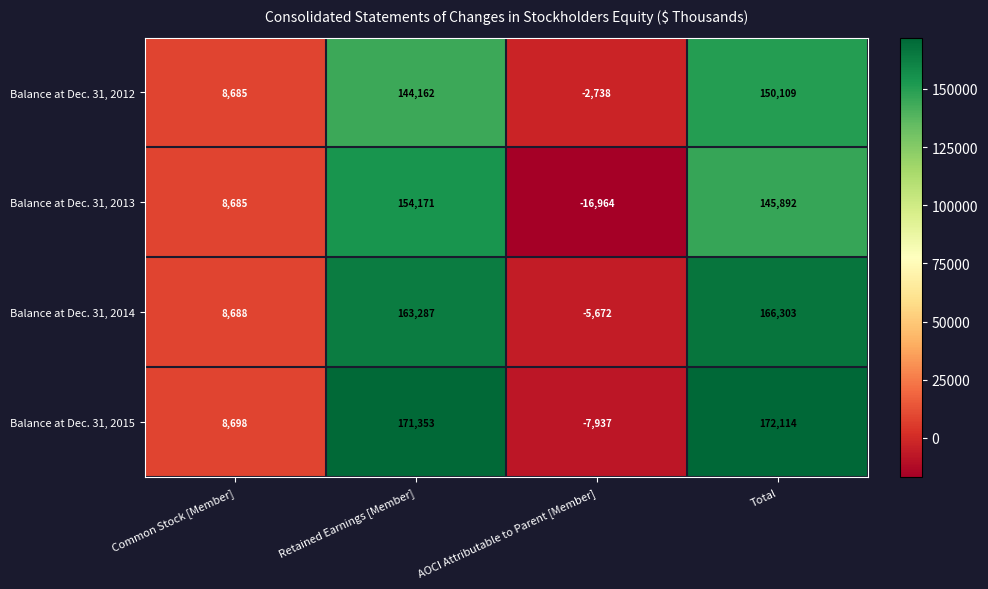

Reading left to right, extract all data points from this chart.

Balance at Dec. 31, 2012: 8685	144162	-2738	150109
Balance at Dec. 31, 2013: 8685	154171	-16964	145892
Balance at Dec. 31, 2014: 8688	163287	-5672	166303
Balance at Dec. 31, 2015: 8698	171353	-7937	172114